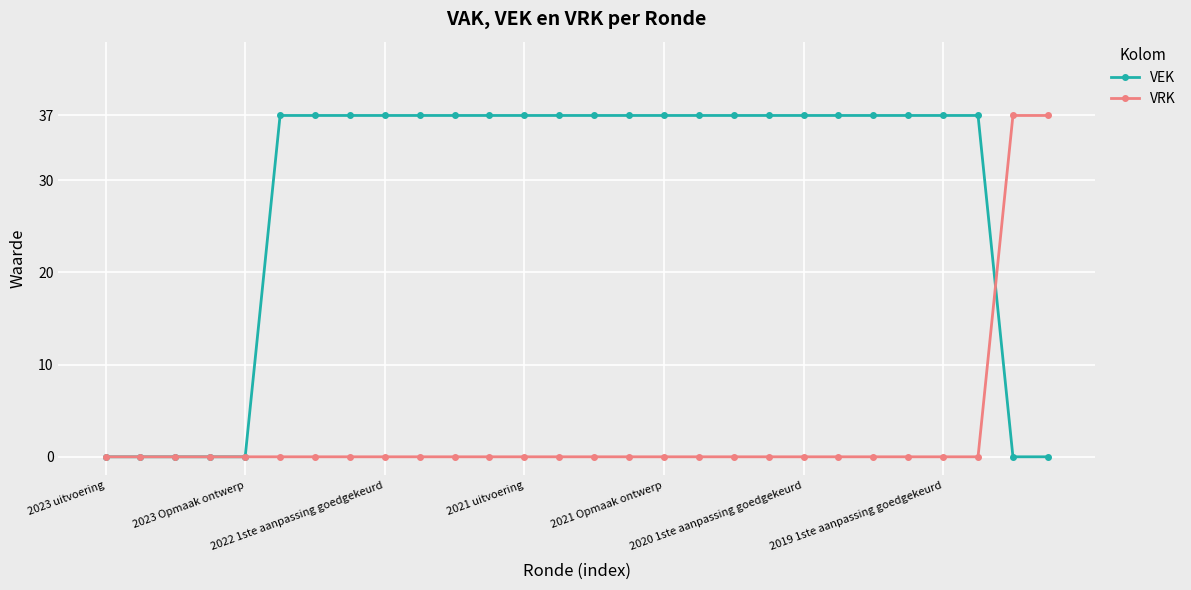

What is the maximum value shown in the chart?

37